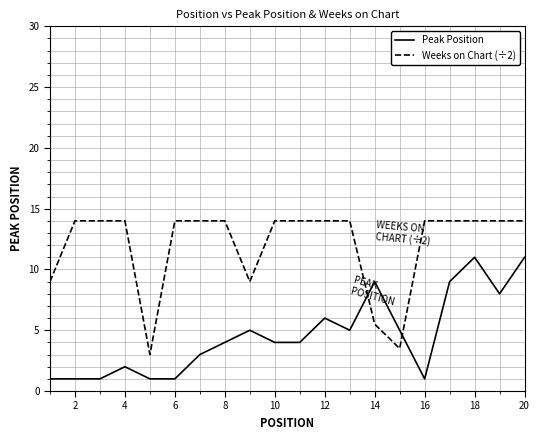

What is the difference between the maximum and minimum values in the Peak Position series?

10.0